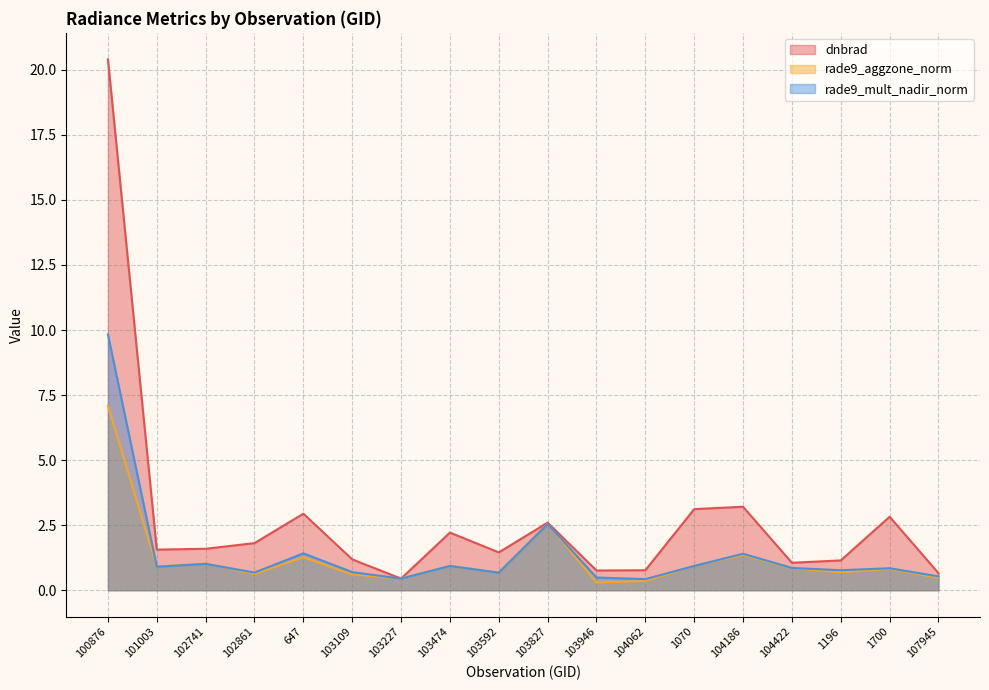

Where is rade9_mult_nadir_norm nearest to the value 5?

103827